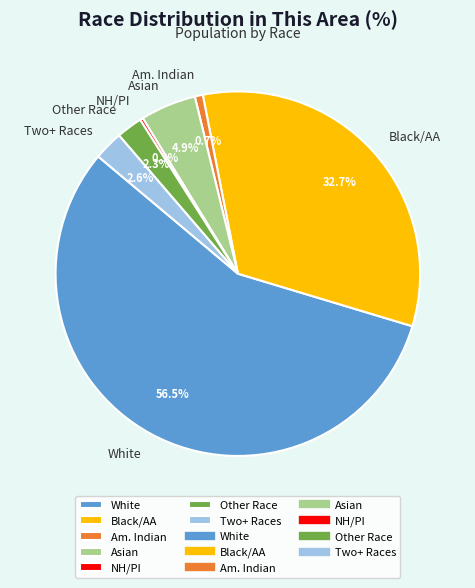

Which slice is the largest?

White